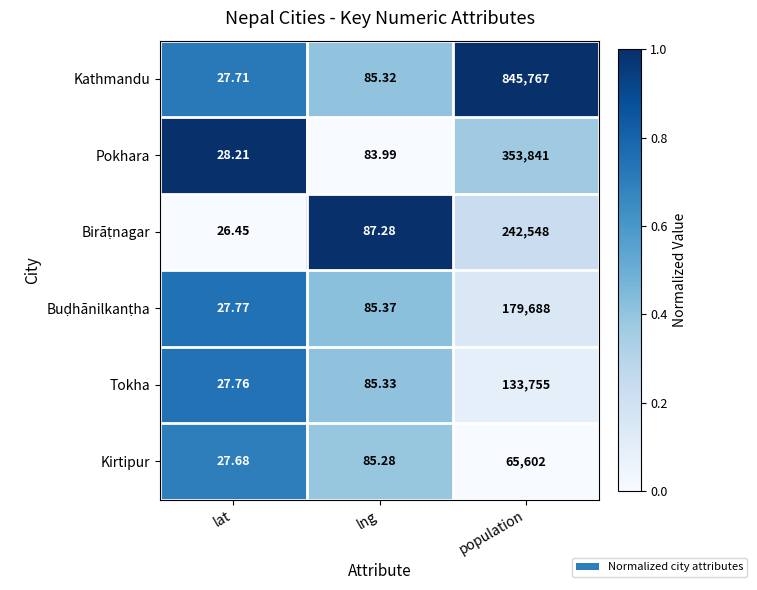

Count the number of data series in this chart.

6